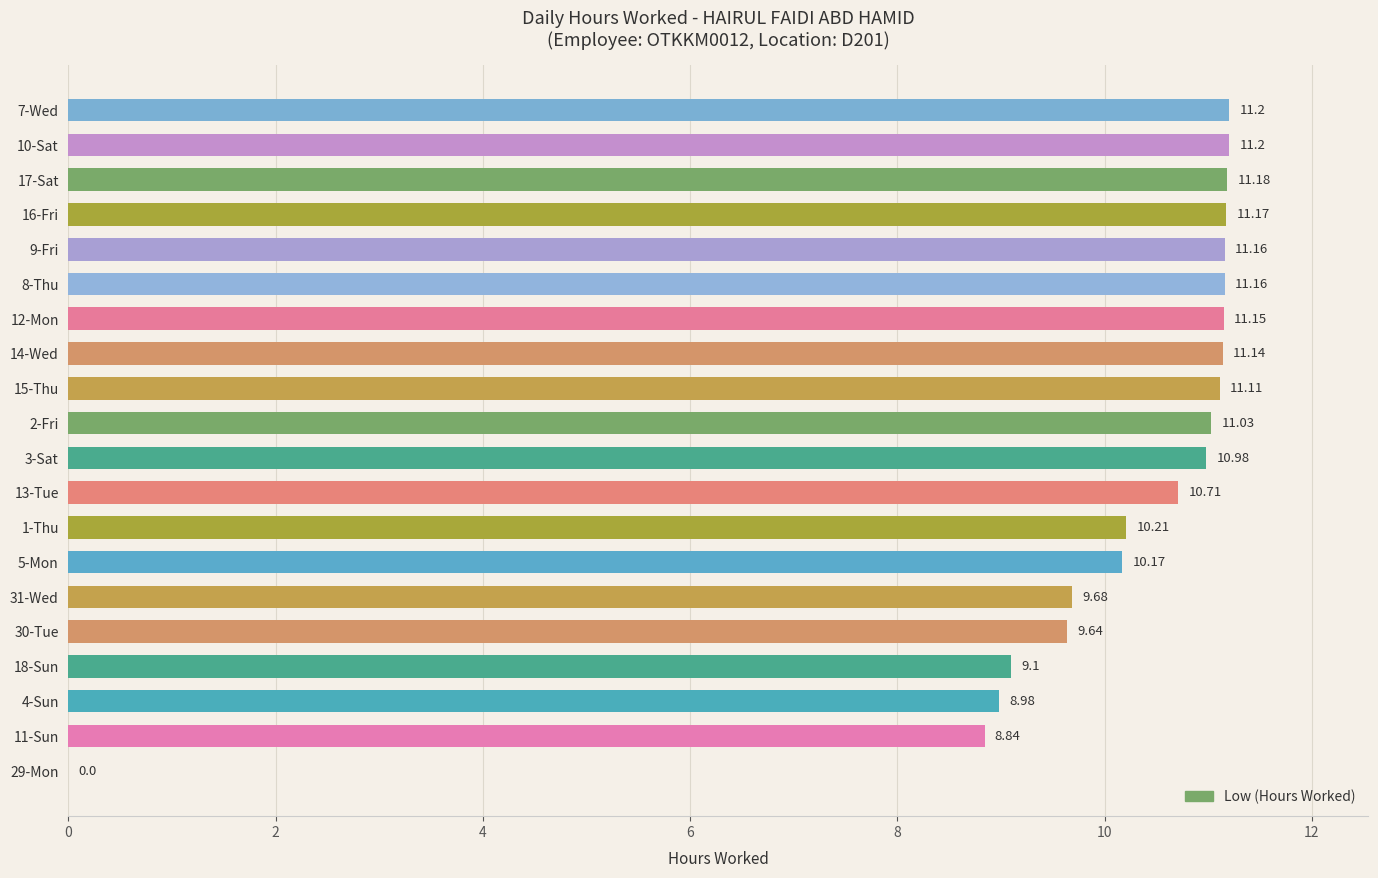

Are the bars horizontal?

Yes